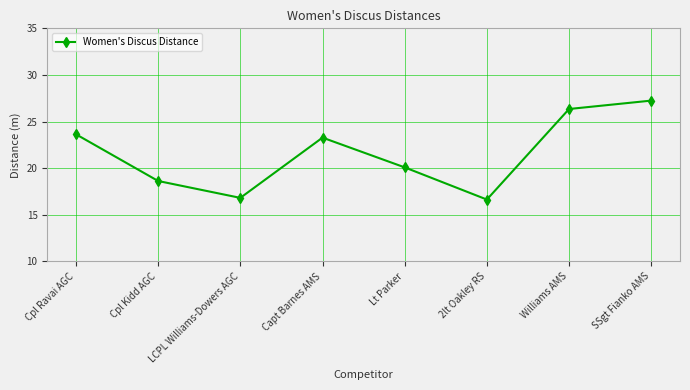

Is it true that the value at LCPL Williams-Dowers AGC is 22.9?

False